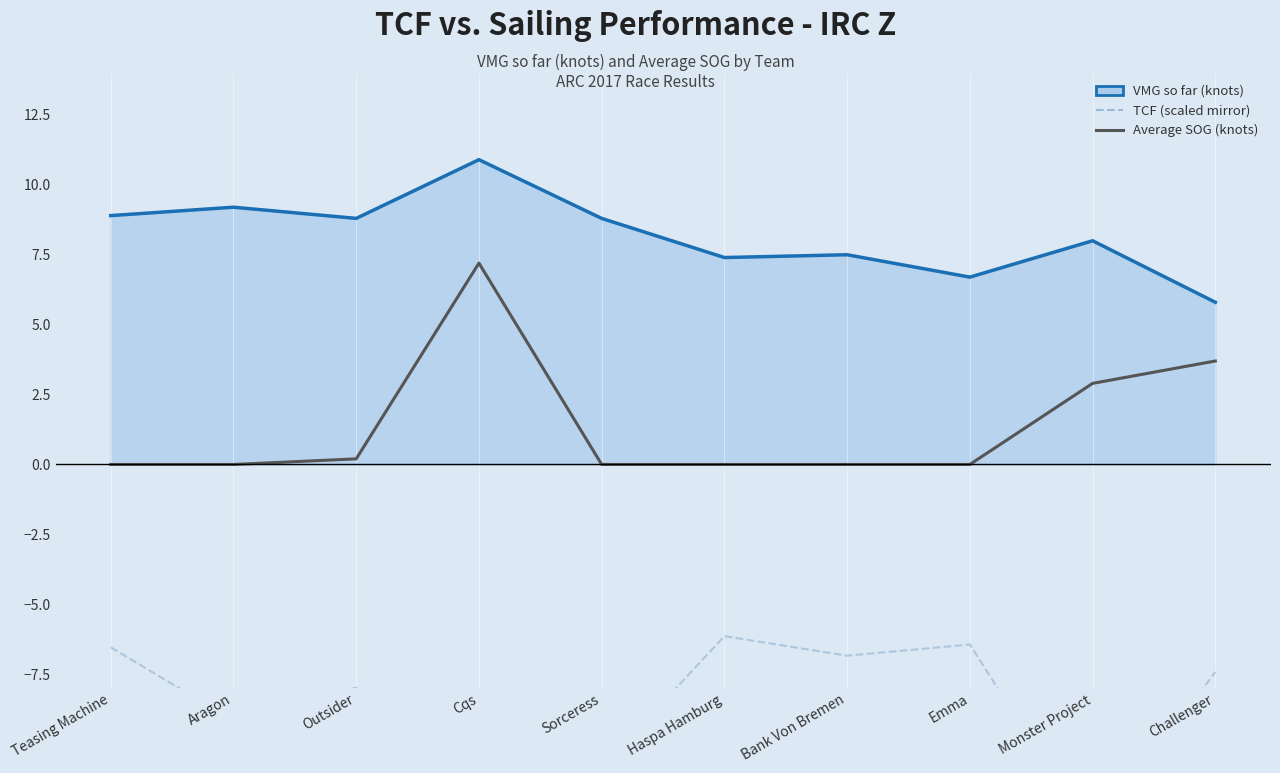

What is the maximum value for TCF (scaled mirror)?

-6.1